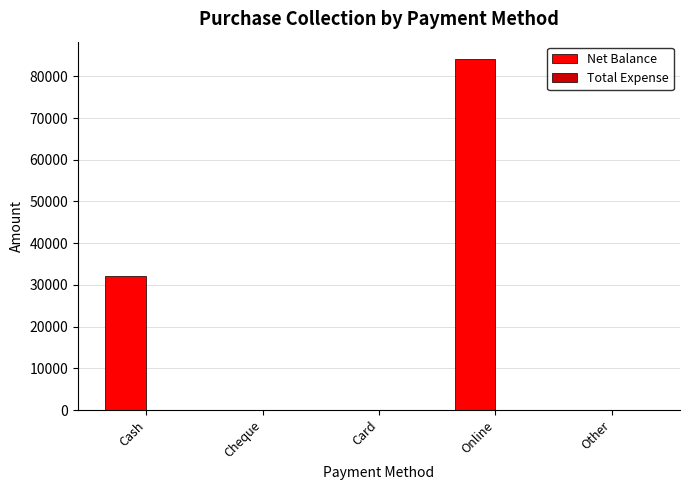

What is the change in value from Cash to Online?

+52000